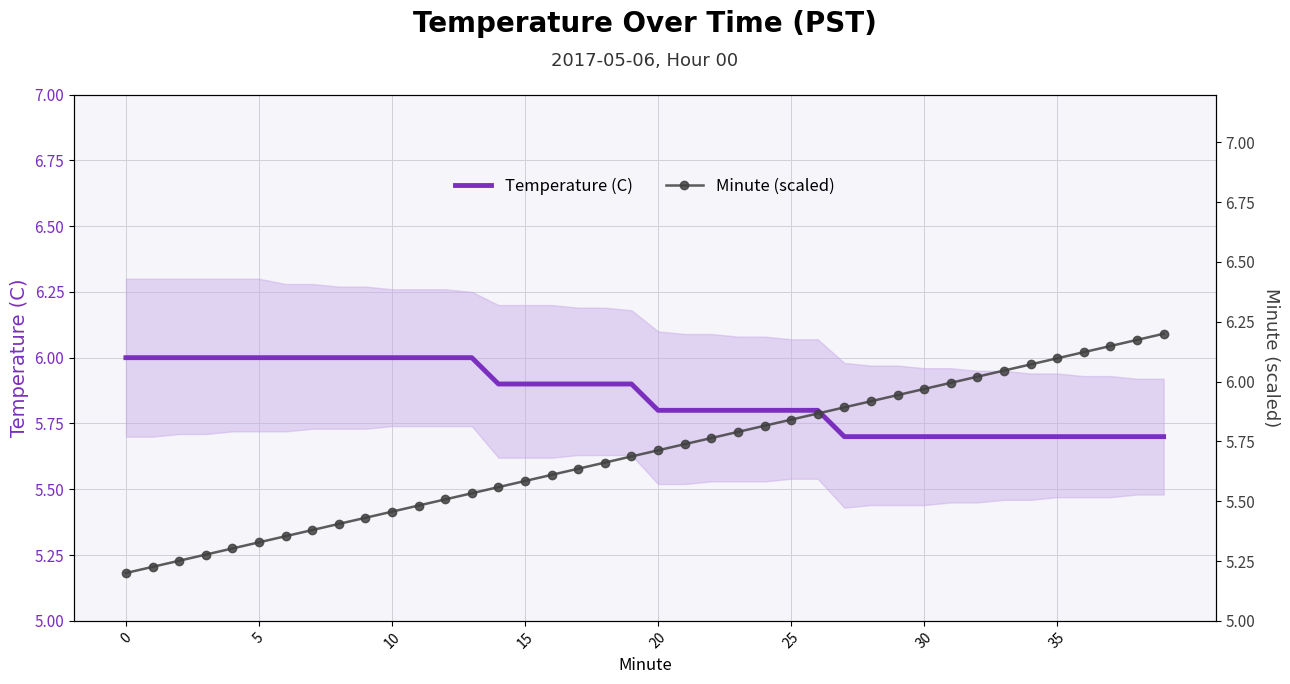

What is the difference between the maximum and minimum values in the Minute (scaled) series?

1.0